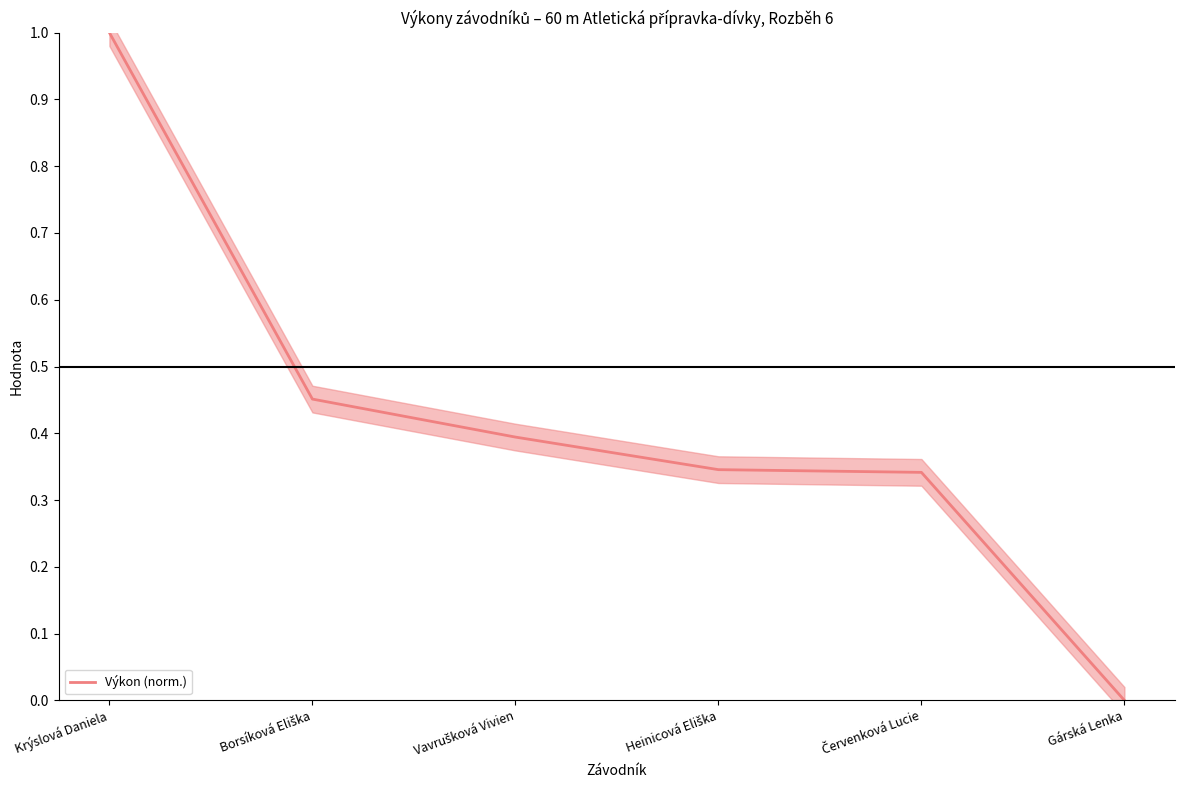

True or false: the data has more than 1 interior local peaks.

False